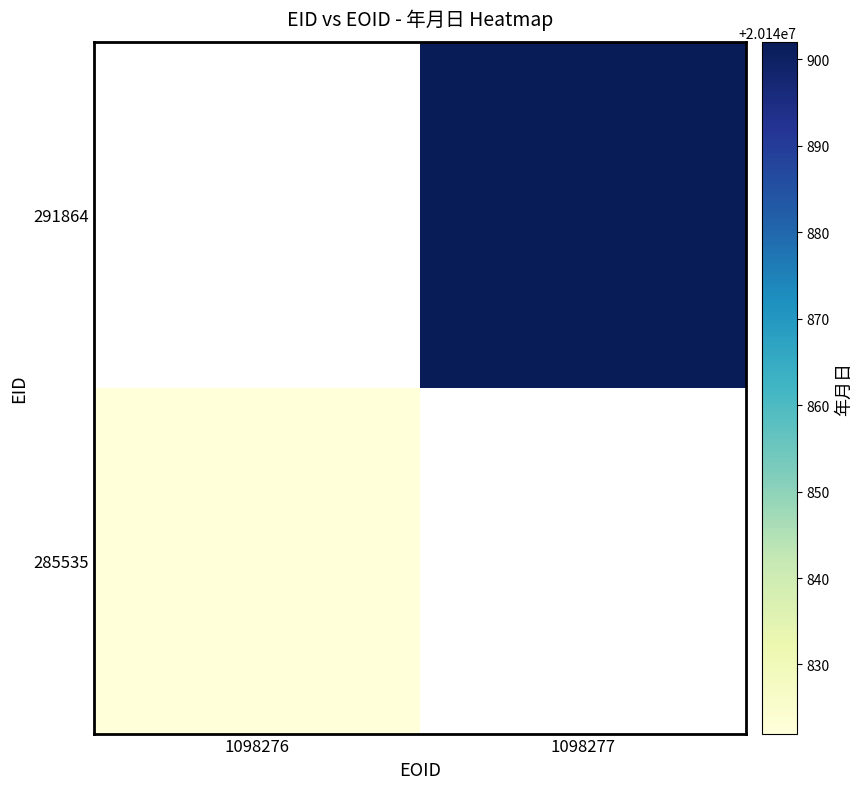

At how many categories does at least one series exceed 20140891?

1